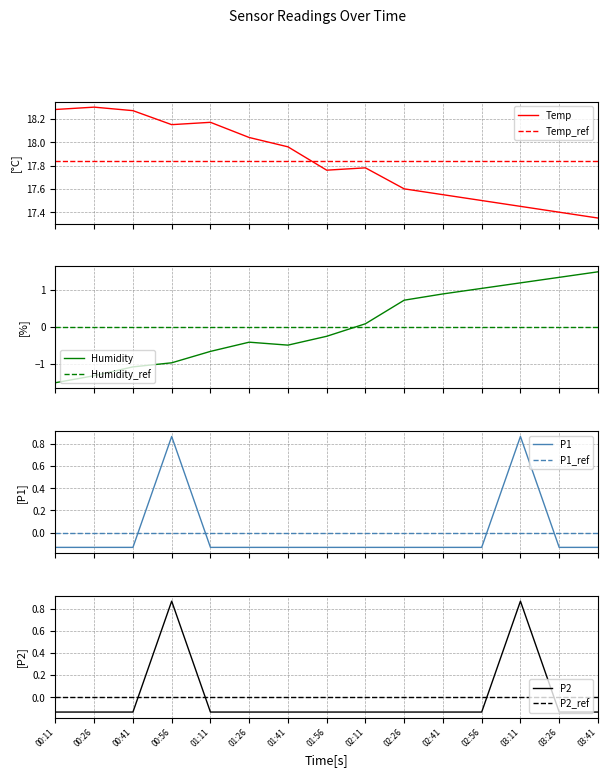

Which series changed the most between 01:26 and 02:11?

Humidity